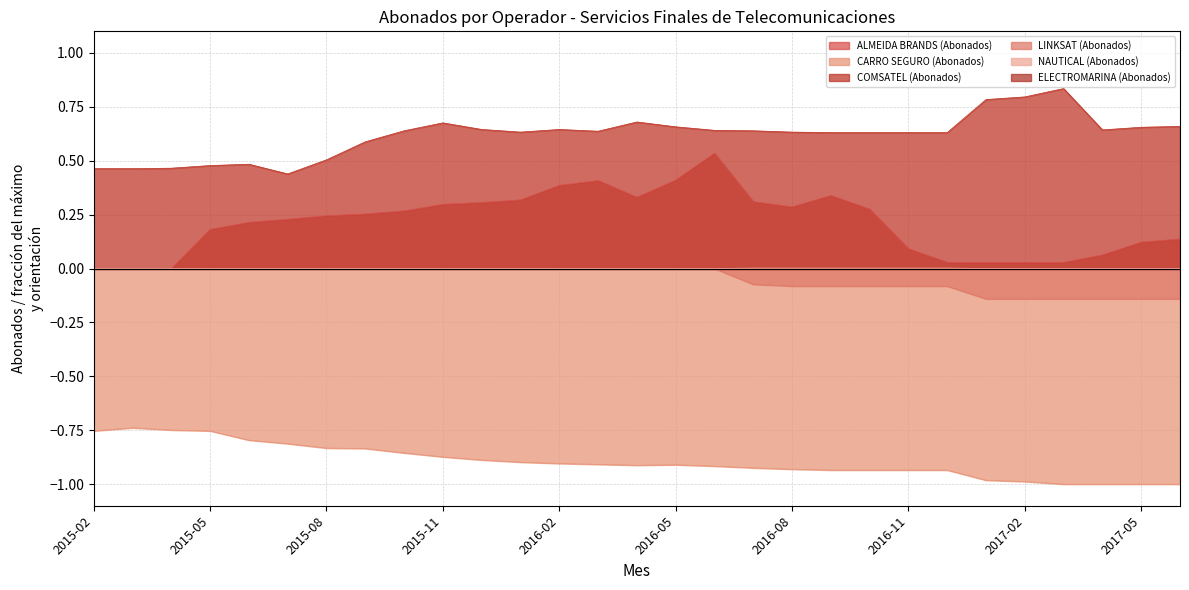

Which label corresponds to the smallest value in the chart?

2017-03